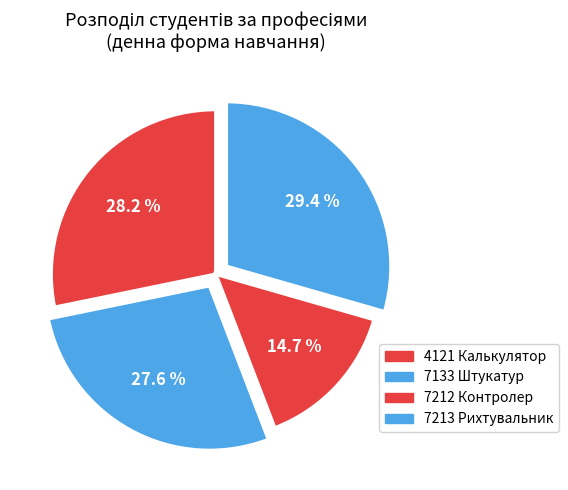

Which slice is the smallest?

7212 Контролер